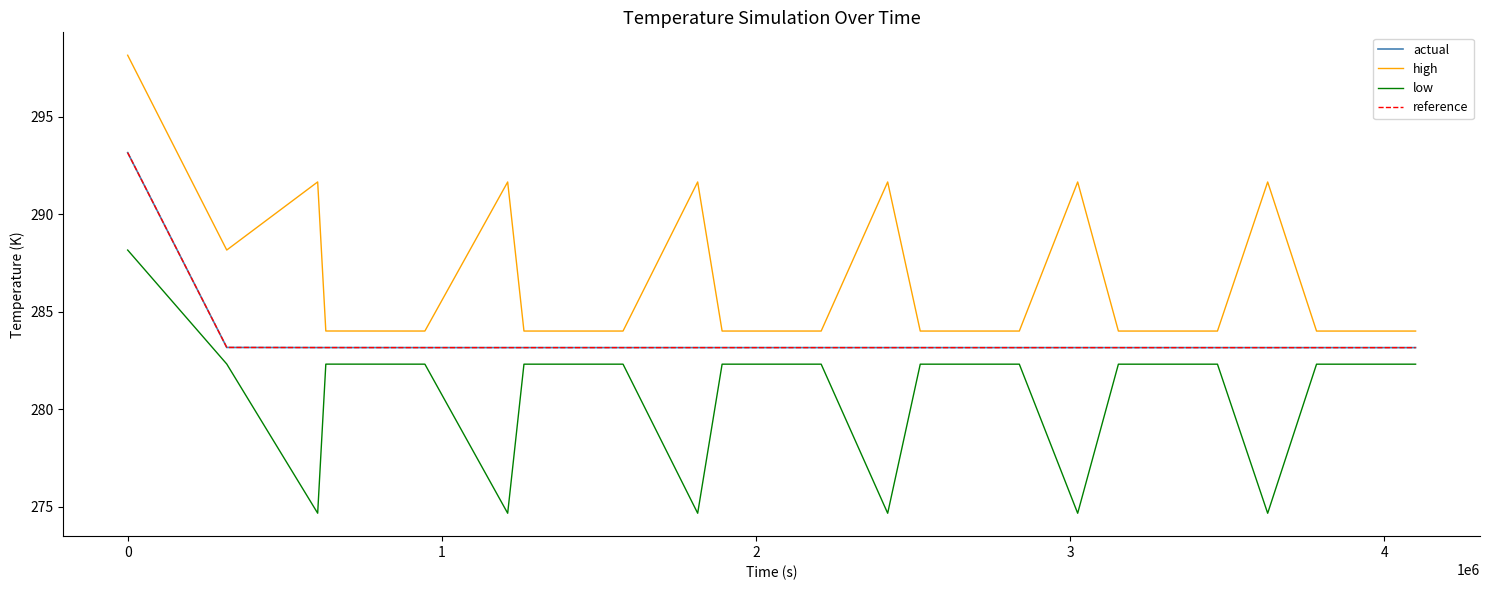

True or false: high and actual intersect in this chart.

False